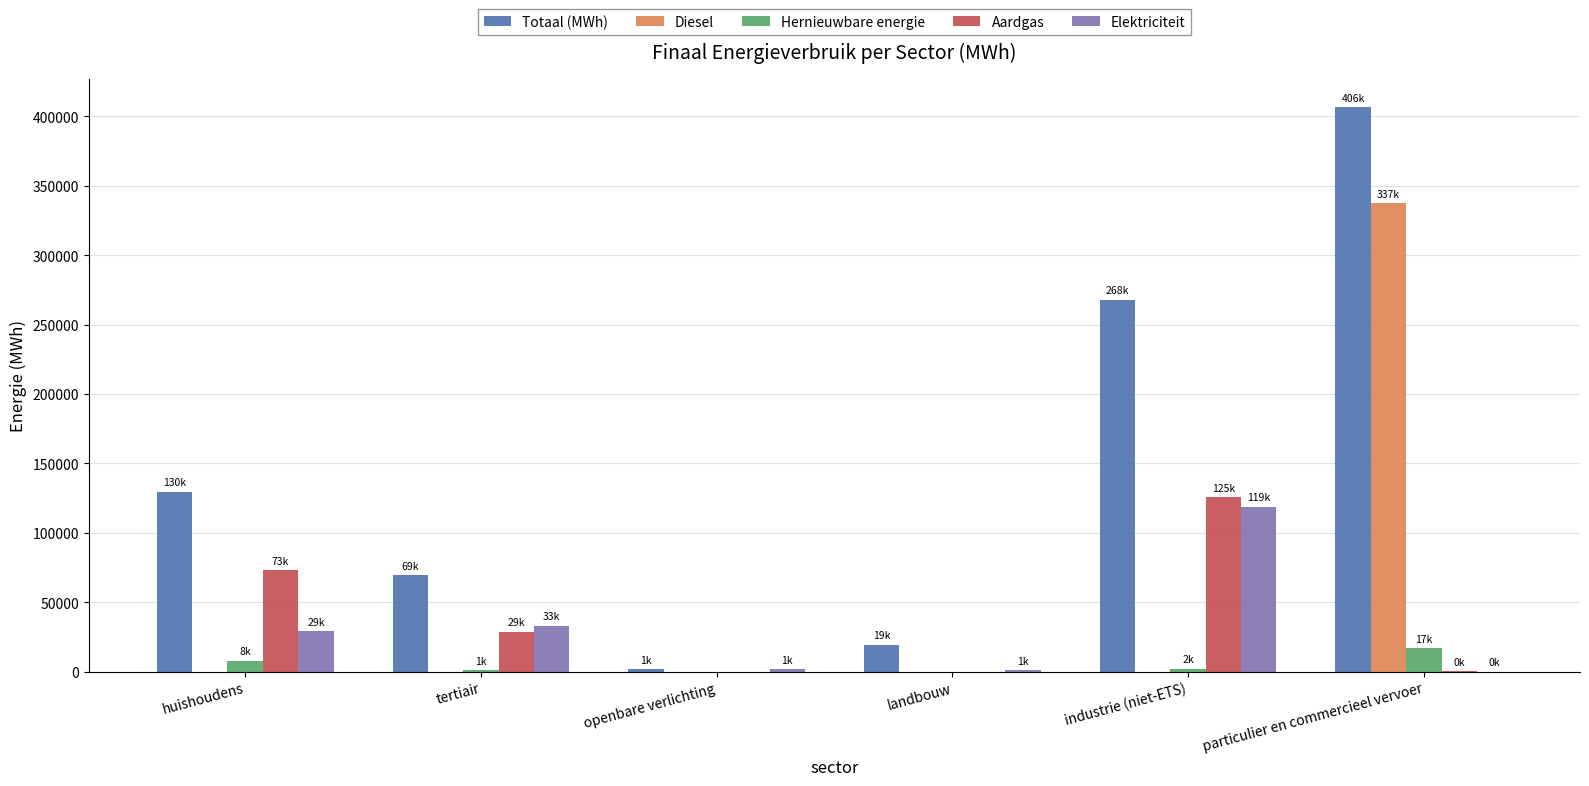

Which series has the largest total across all categories?

Totaal (MWh)